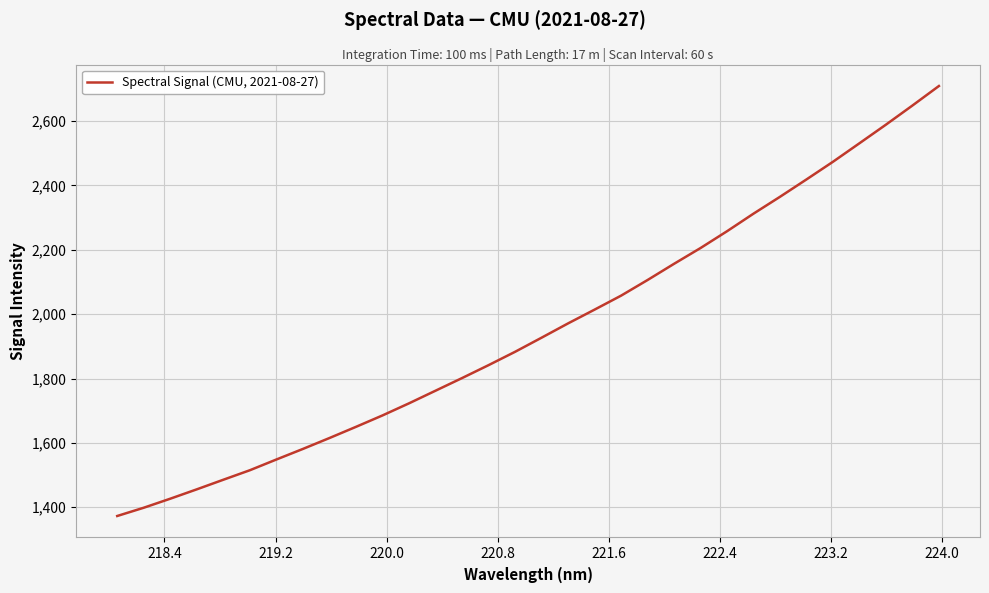

What is the difference between the maximum and minimum values?

1335.6